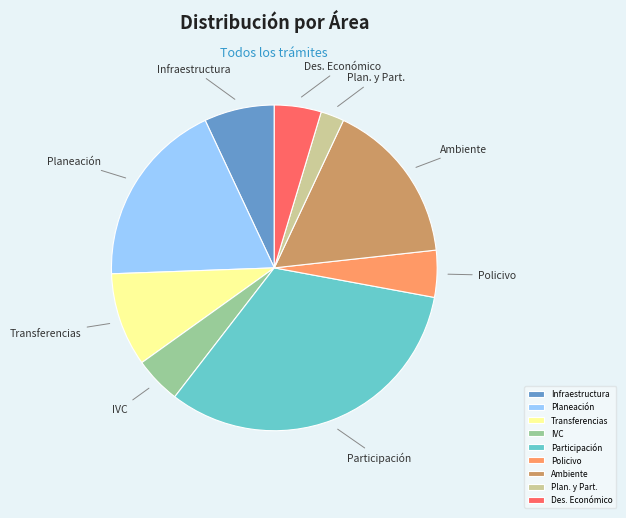

Does any single category account for the majority?

No